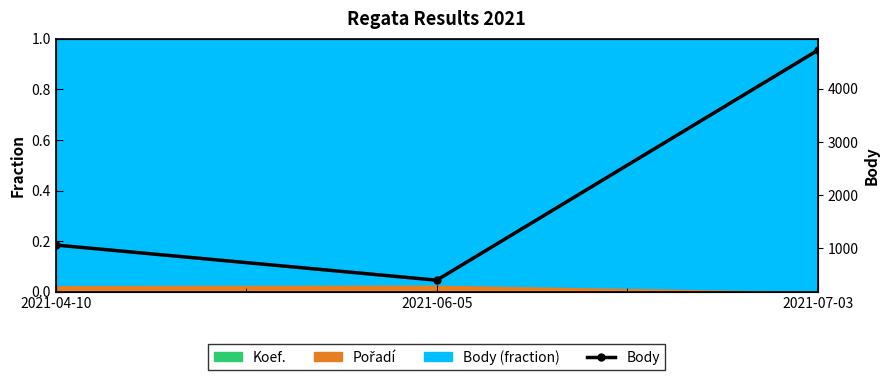

Reading right to left, what are all the values shown in this chart?

4725	402	1063